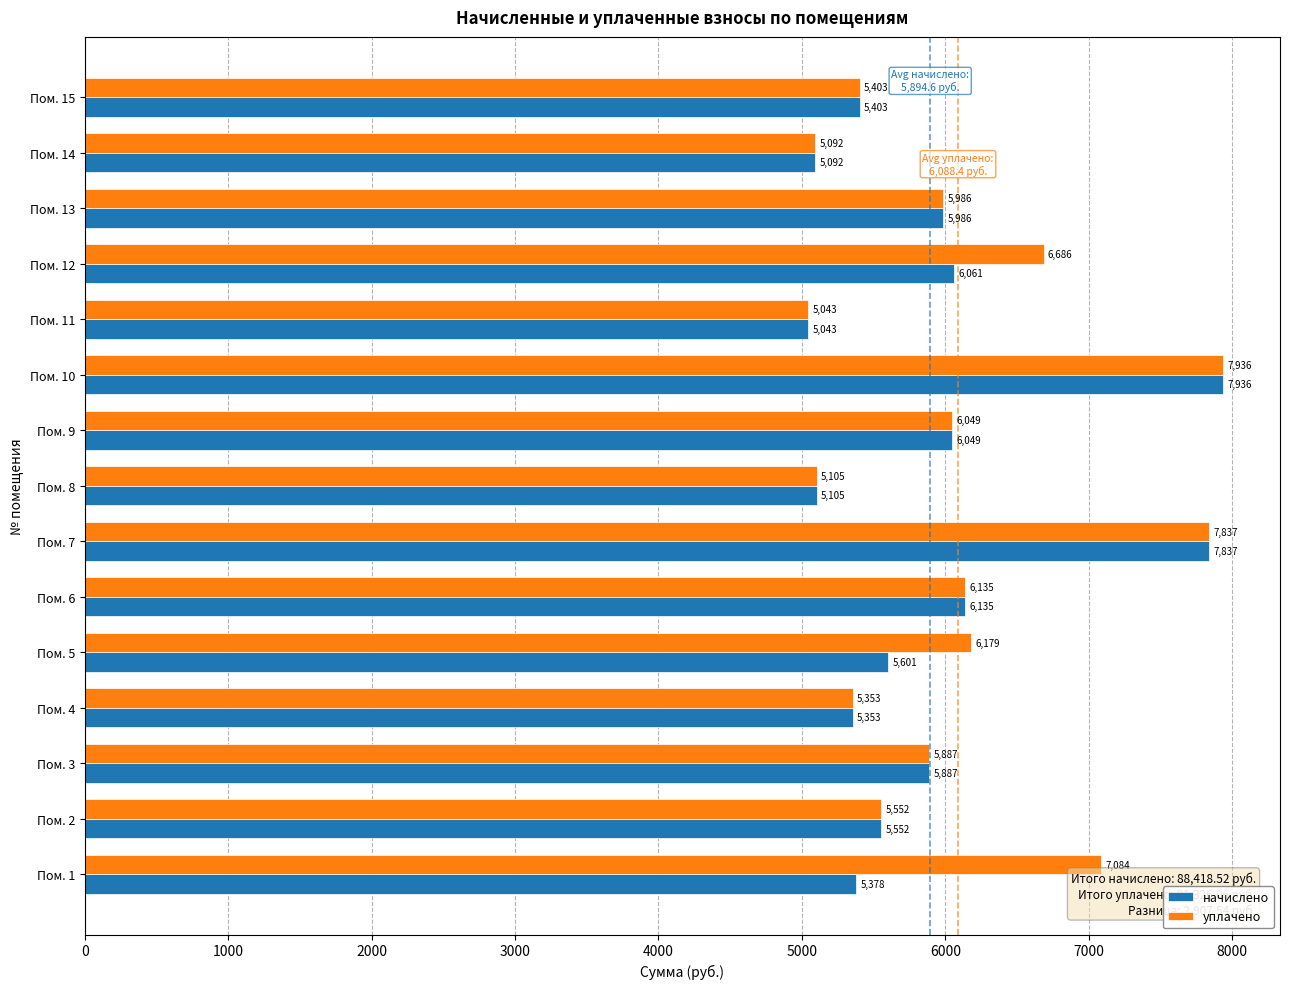

At which category is the sum across all series the highest?

Пом. 10